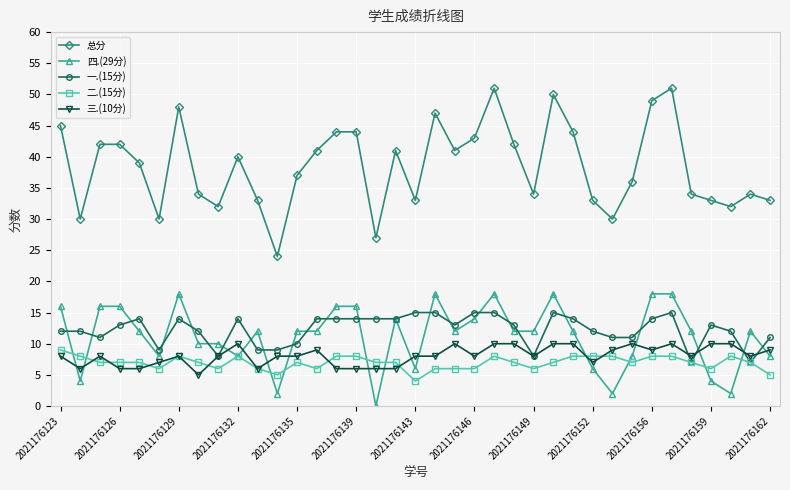

True or false: 一.(15分) and 总分 cross at least once.

False